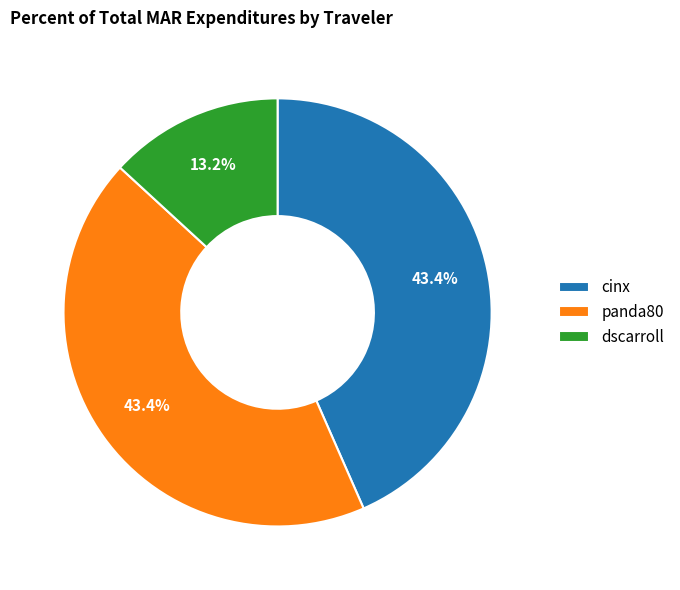

How many segments does this pie chart have?

3